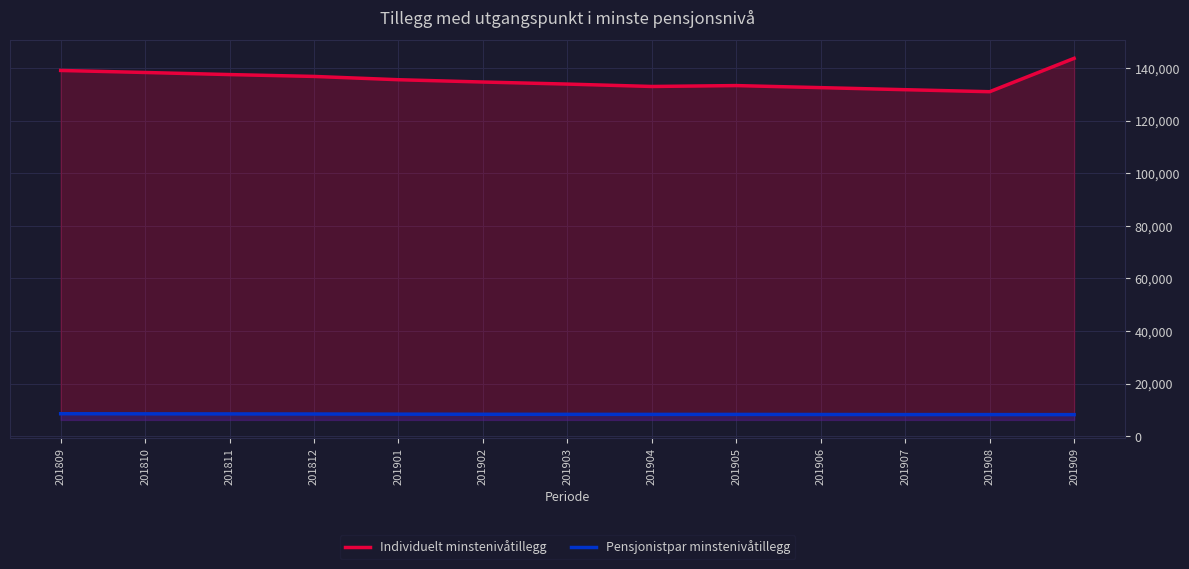

Which series has the largest range (max minus min)?

Individuelt minstenivåtillegg